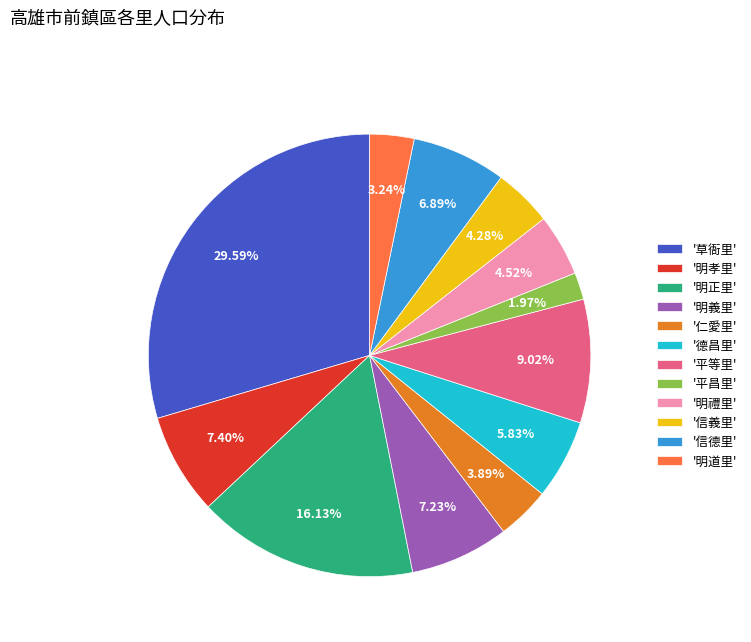

To the nearest percent, what is the average slice percentage?

8%